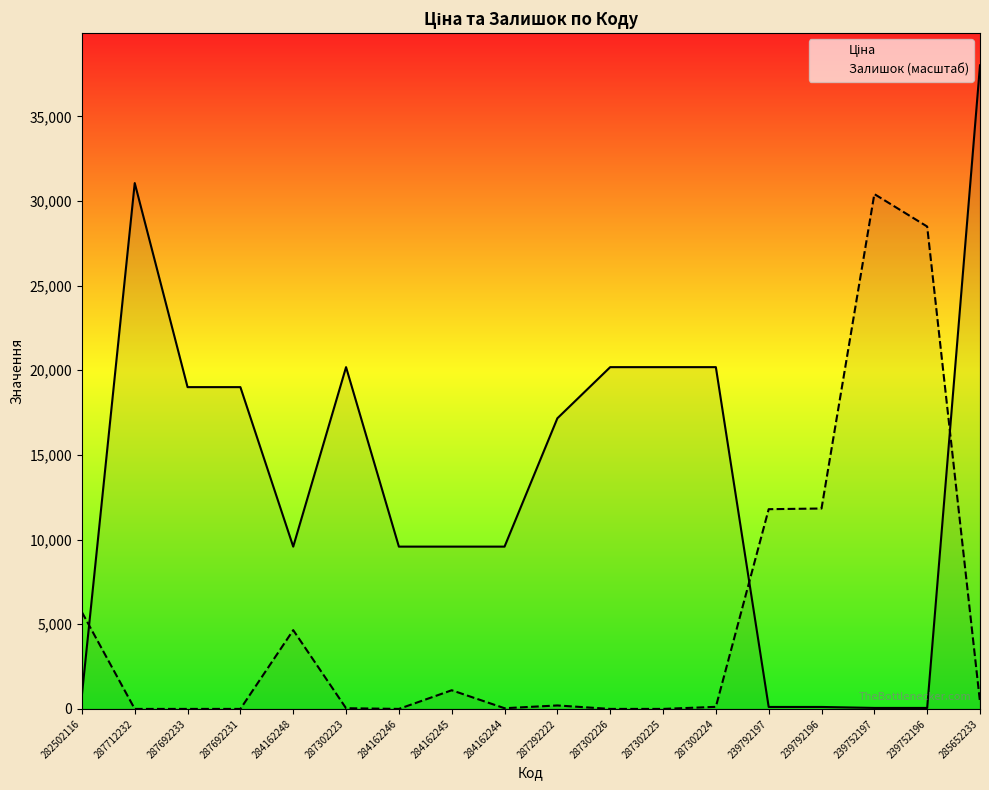

List the series in order of their overall mean, highest first.

Ціна, Залишок (масштаб)